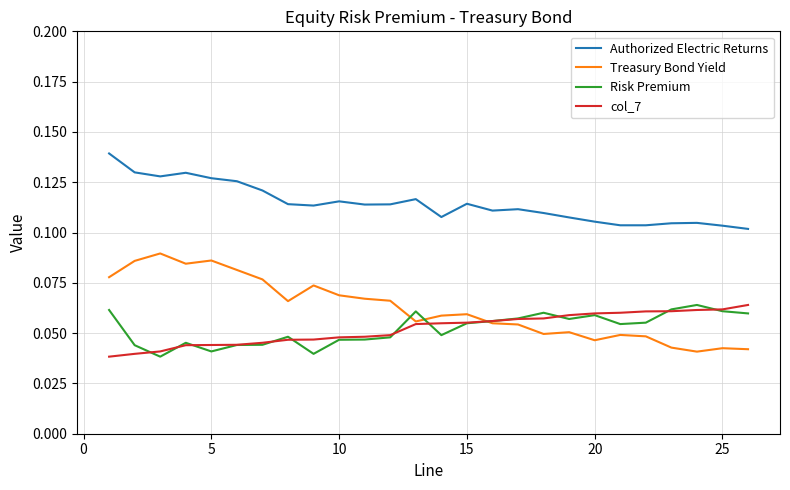

Which series has the largest total across all categories?

Authorized Electric Returns